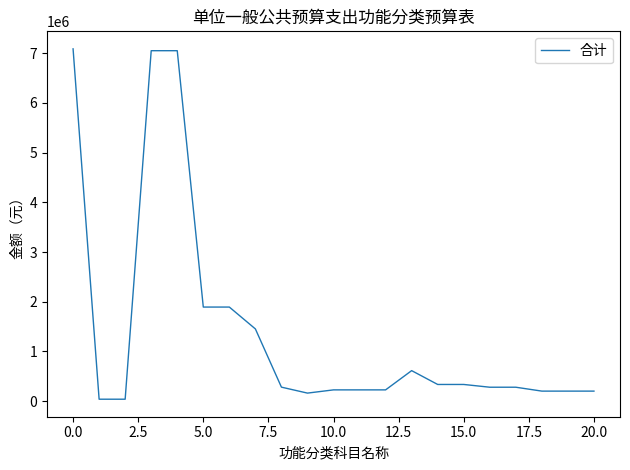

What is the difference between the maximum and minimum values?

7052500